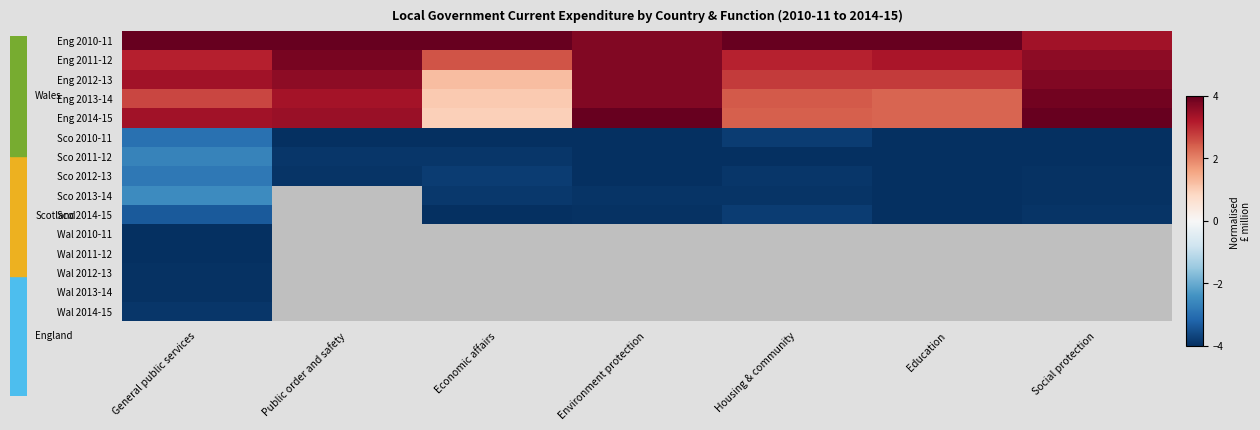

What is the approximate value of Sco 2011-12 at Education?

-4.0